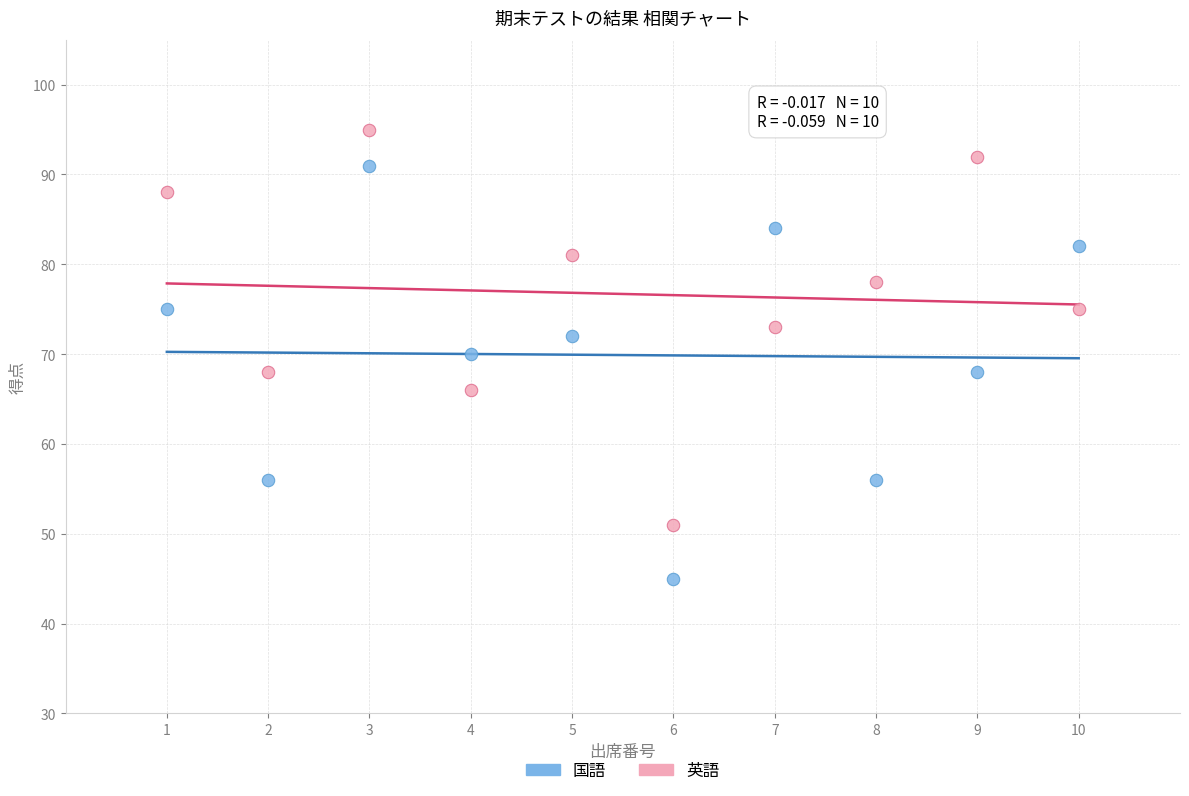

Which series has the largest Y range (max minus min)?

国語